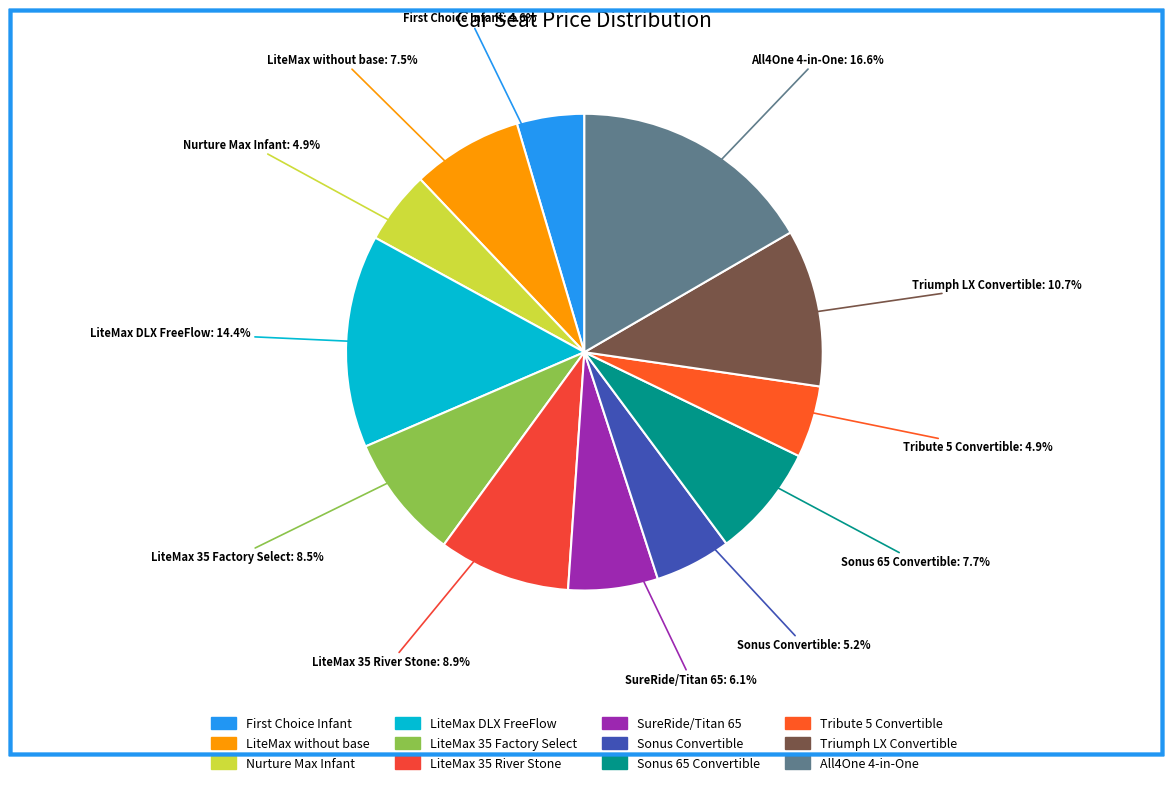

Count the number of slices in the pie.

12